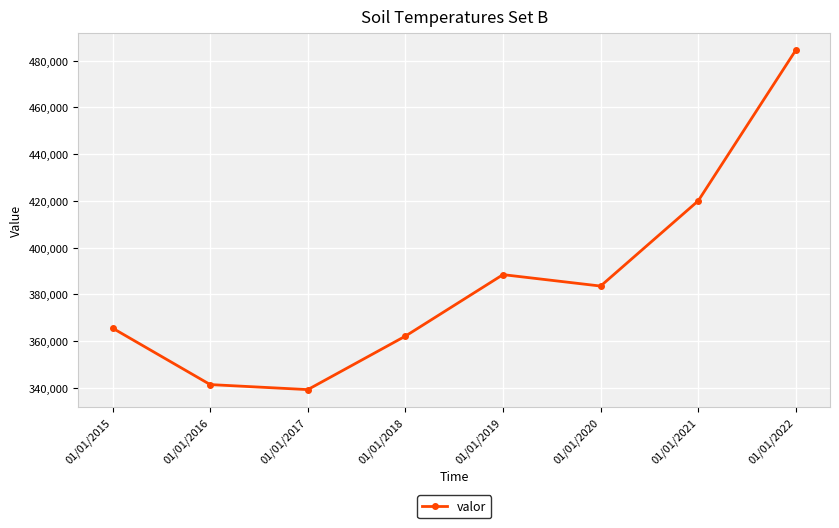

Where is the first local maximum?

01/01/2019